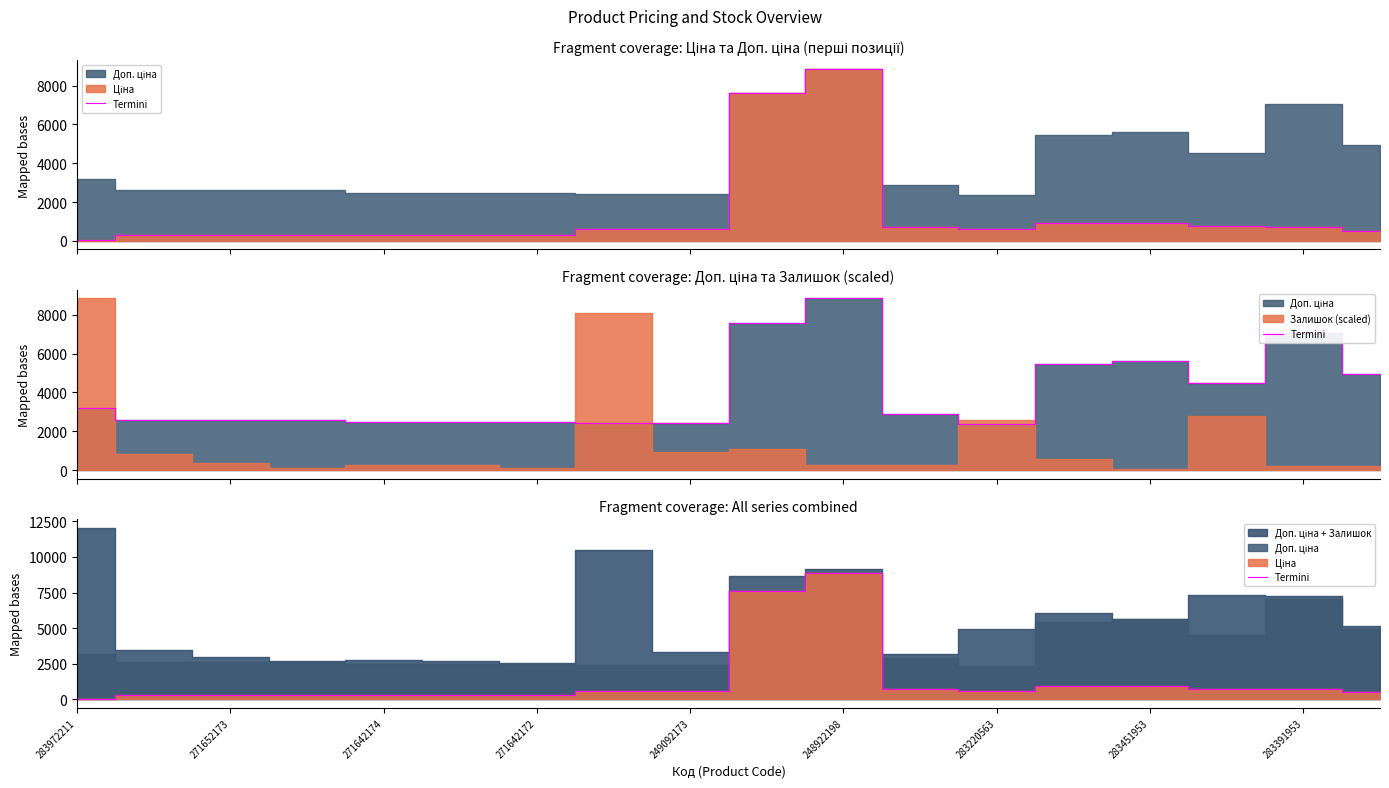

Approximately how many times larger is the value at 271642174 compared to 271642172?

1.0